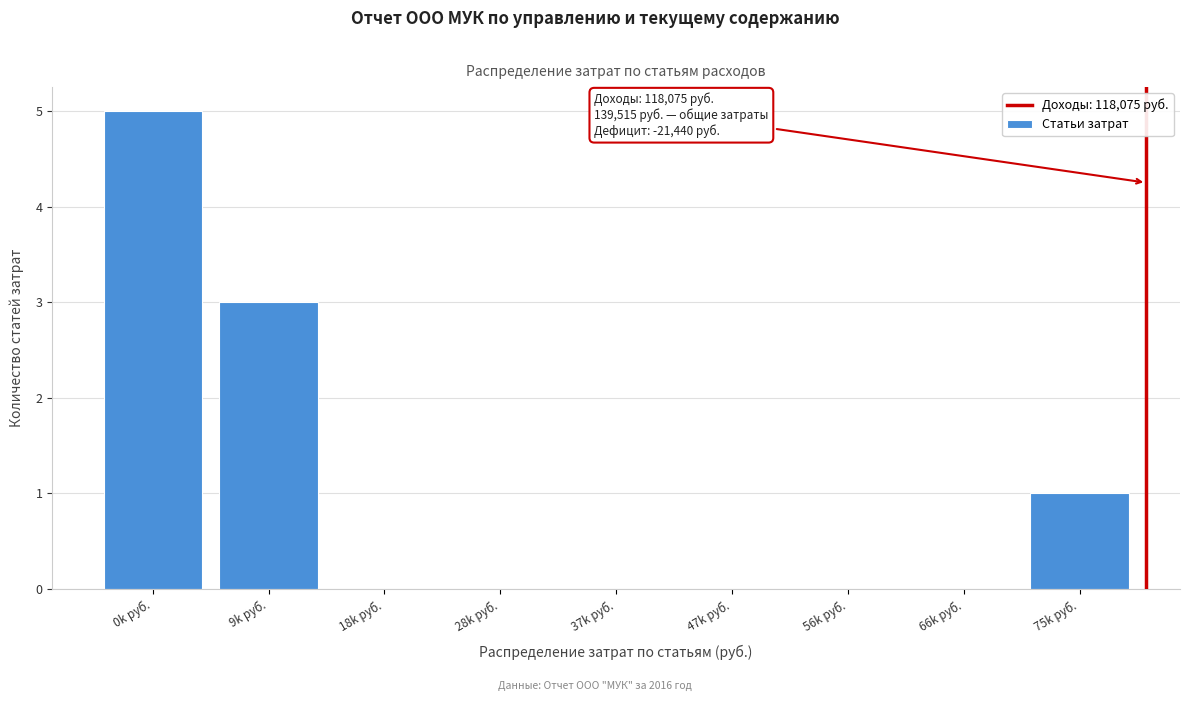

Reading left to right, extract all data points from this chart.

0k руб.=5	9k руб.=3	18k руб.=0	28k руб.=0	37k руб.=0	47k руб.=0	56k руб.=0	66k руб.=0	75k руб.=1